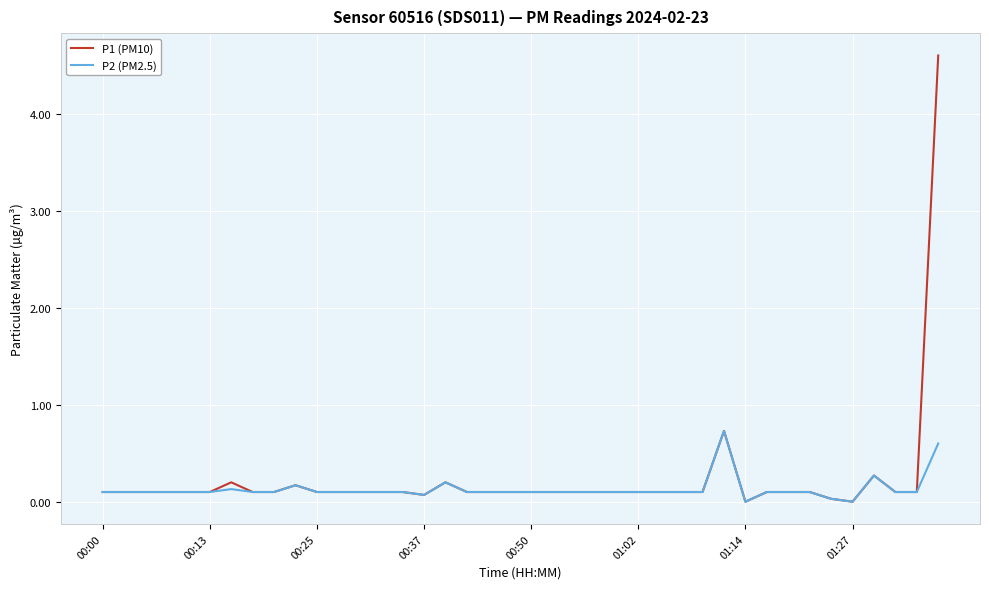

Count the number of data series in this chart.

2